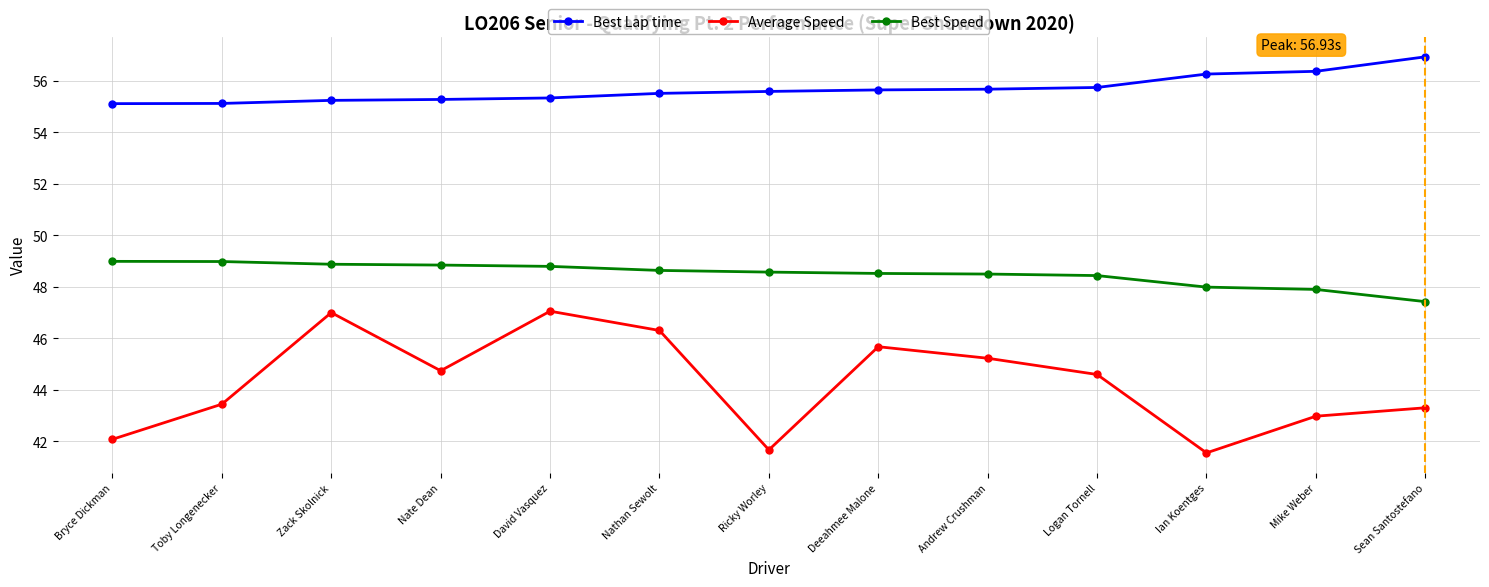

What is the minimum value for Best Lap time?

55.1